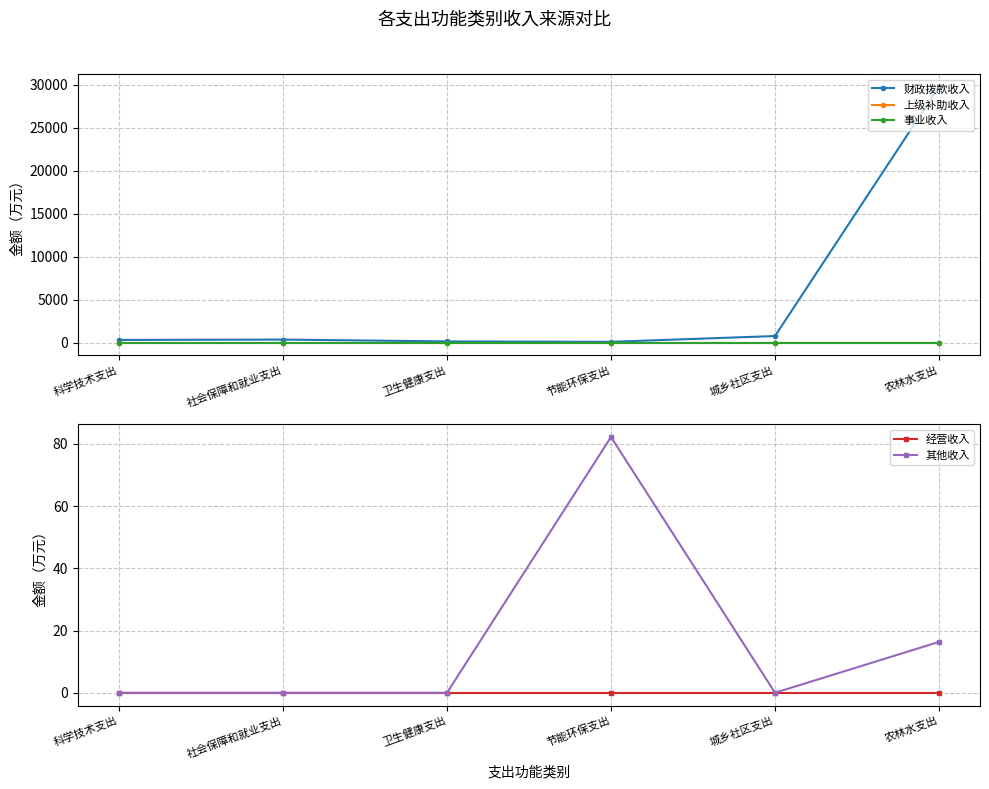

Does the chart have visible grid lines?

Yes